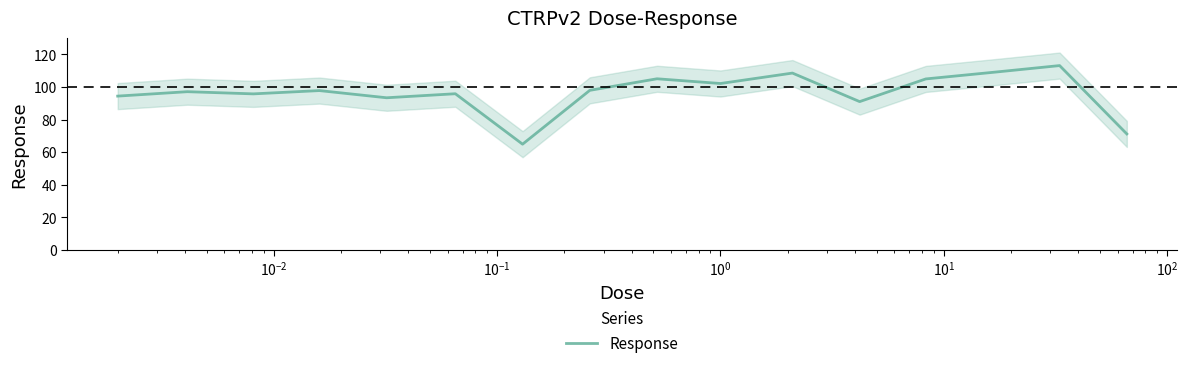

Count the number of values greater than 97.

9